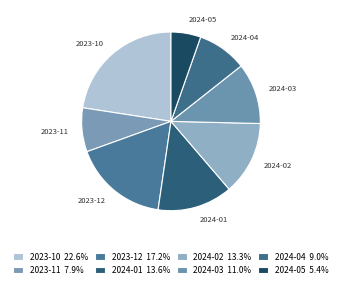

Approximately how many times larger is the value at 2023-11 compared to 2024-03?

0.7